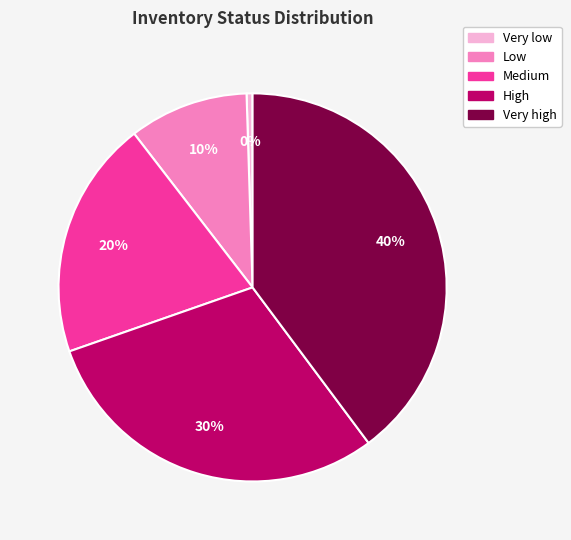

What is the smallest slice in the pie chart?

Very low